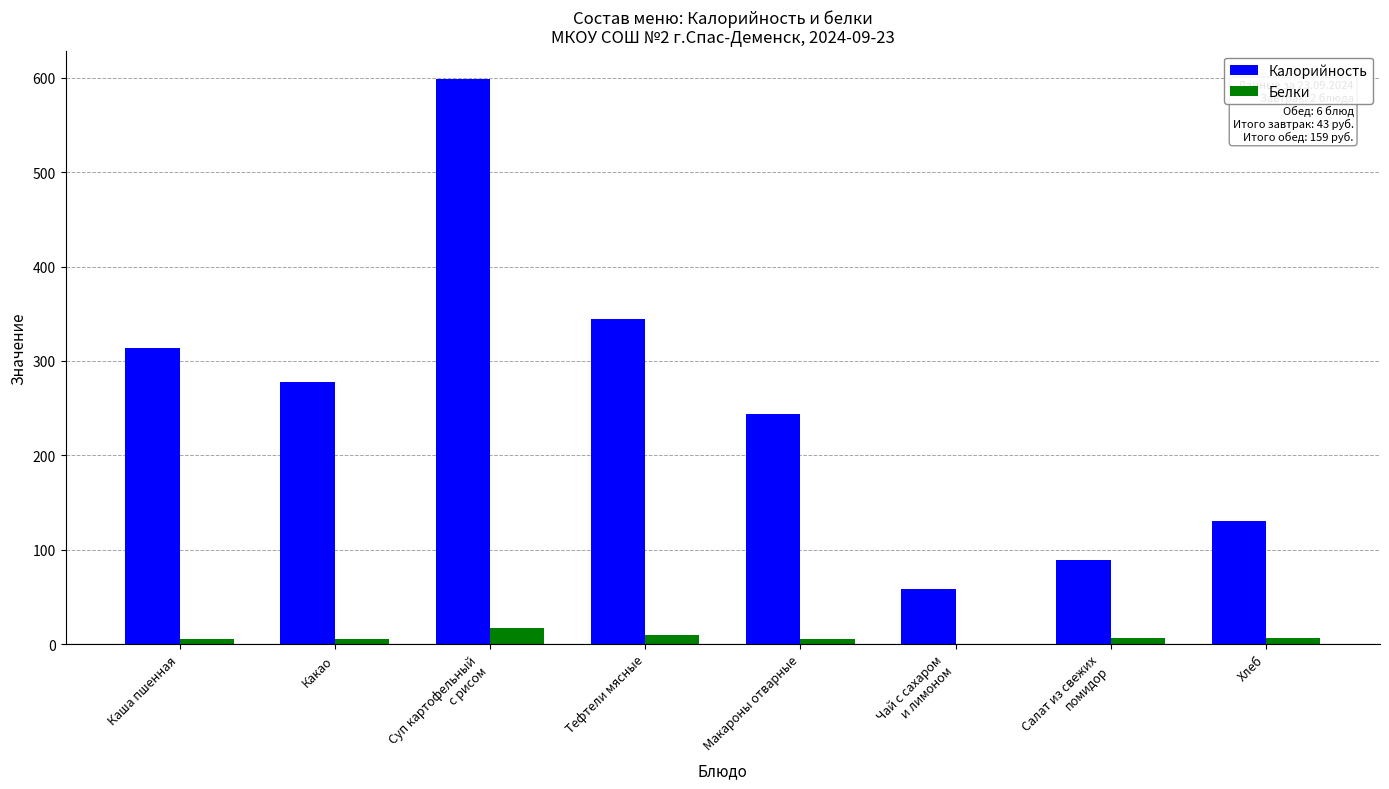

Is the value of Белки at Тефтели мясные greater than the value of Калорийность at Тефтели мясные?

No